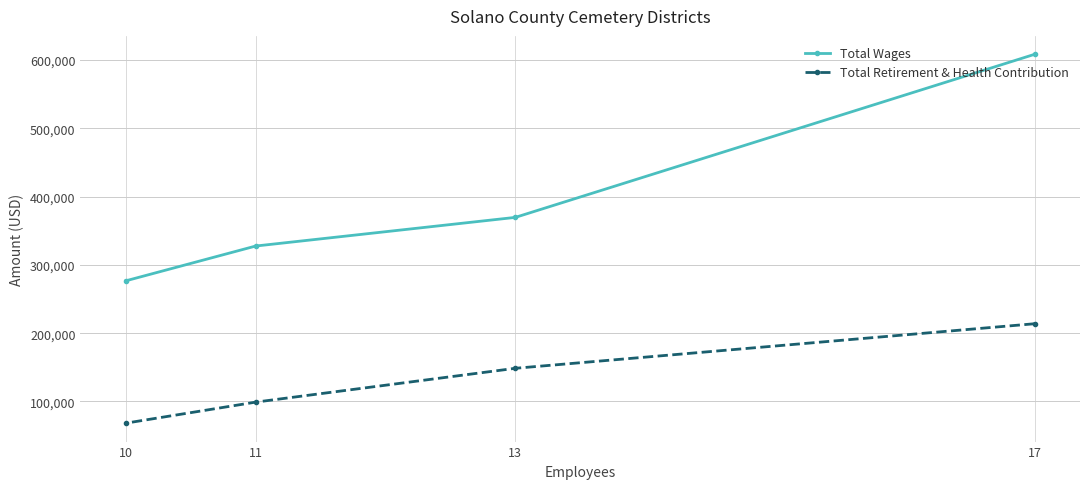

What are all the series names shown in the legend?

Total Wages, Total Retirement & Health Contribution